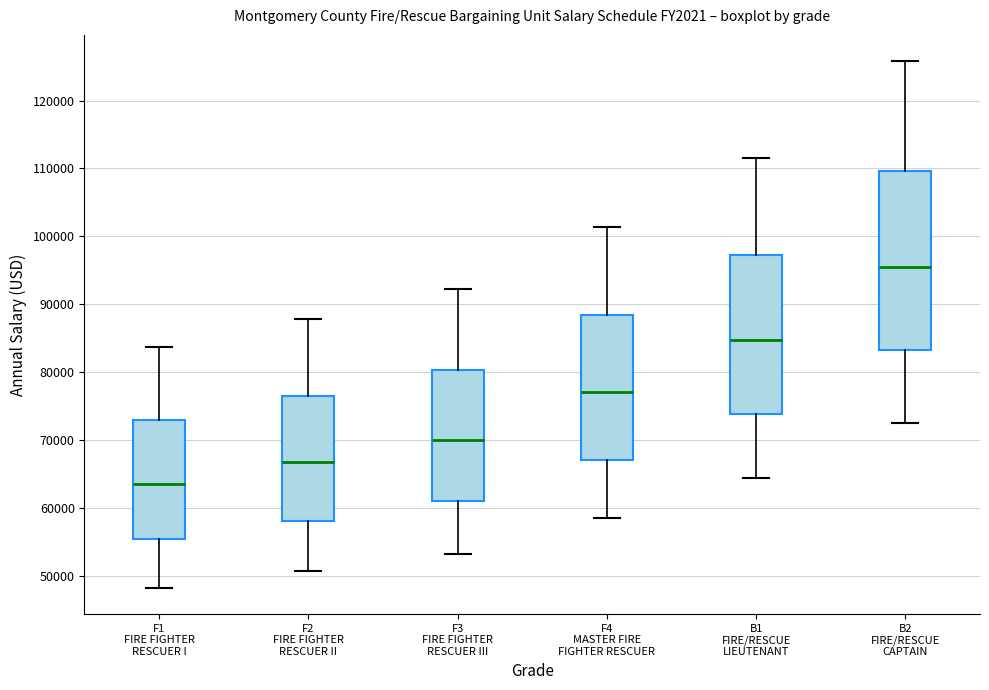

Reading left to right, transcribe this box plot: for each box, give where its median line is, the range the box spans, and where its two whiskers end, as read against the y-axis. The values are not printed on the chart, so give them approximately, as read against the axis.

F1 FIRE FIGHTER RESCUER I: median 64000, box 55000 to 73000, whiskers 48000 to 84000
F2 FIRE FIGHTER RESCUER II: median 67000, box 58000 to 77000, whiskers 51000 to 88000
F3 FIRE FIGHTER RESCUER III: median 70000, box 61000 to 80000, whiskers 53000 to 92000
F4 MASTER FIRE FIGHTER RESCUER: median 77000, box 67000 to 88000, whiskers 58000 to 101000
B1 FIRE/RESCUE LIEUTENANT: median 85000, box 74000 to 97000, whiskers 64000 to 112000
B2 FIRE/RESCUE CAPTAIN: median 96000, box 83000 to 110000, whiskers 73000 to 126000